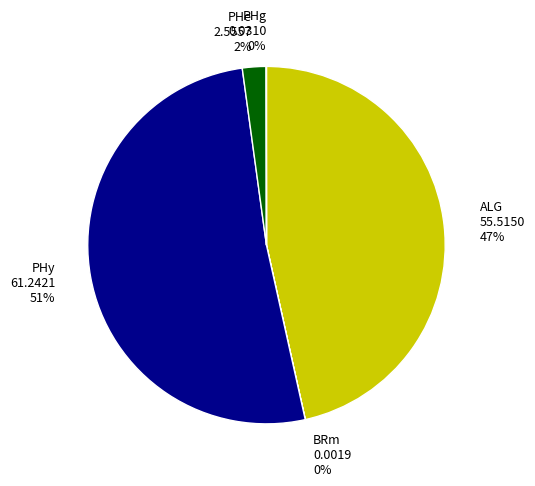

To the nearest percent, what is the difference between the largest and smallest slice percentages?

51%